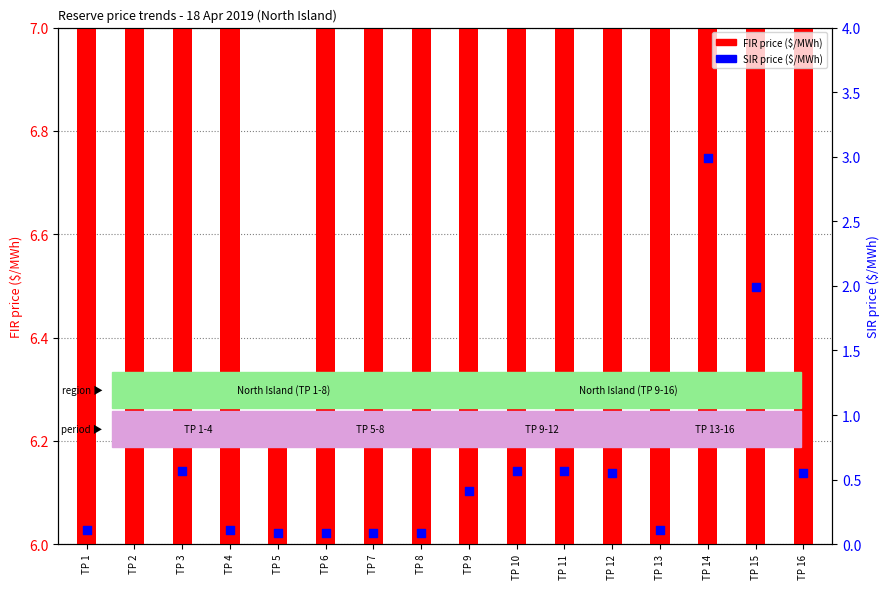

At how many categories does at least one series exceed 1?

15